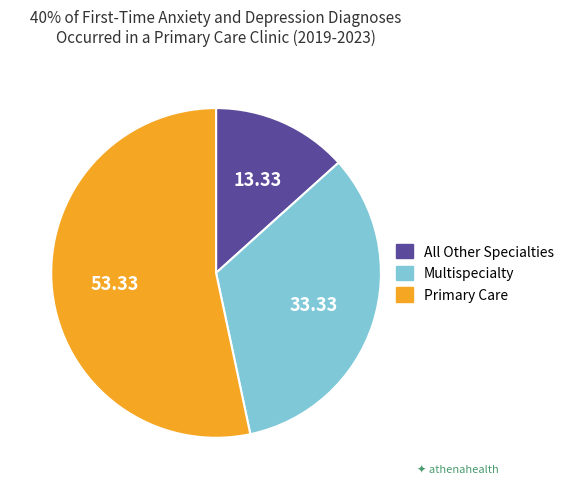

Which category has the biggest portion of the pie?

Primary Care